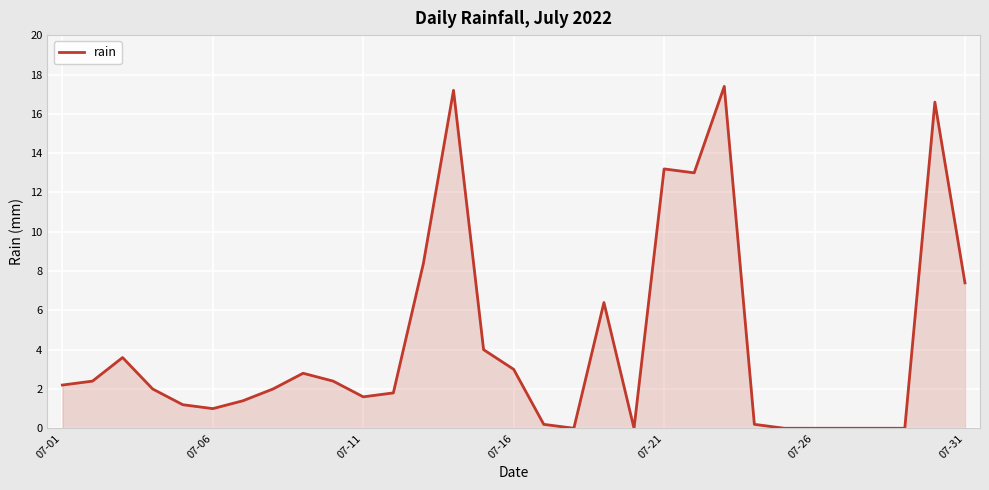

What is the difference between the maximum and minimum values?

17.4